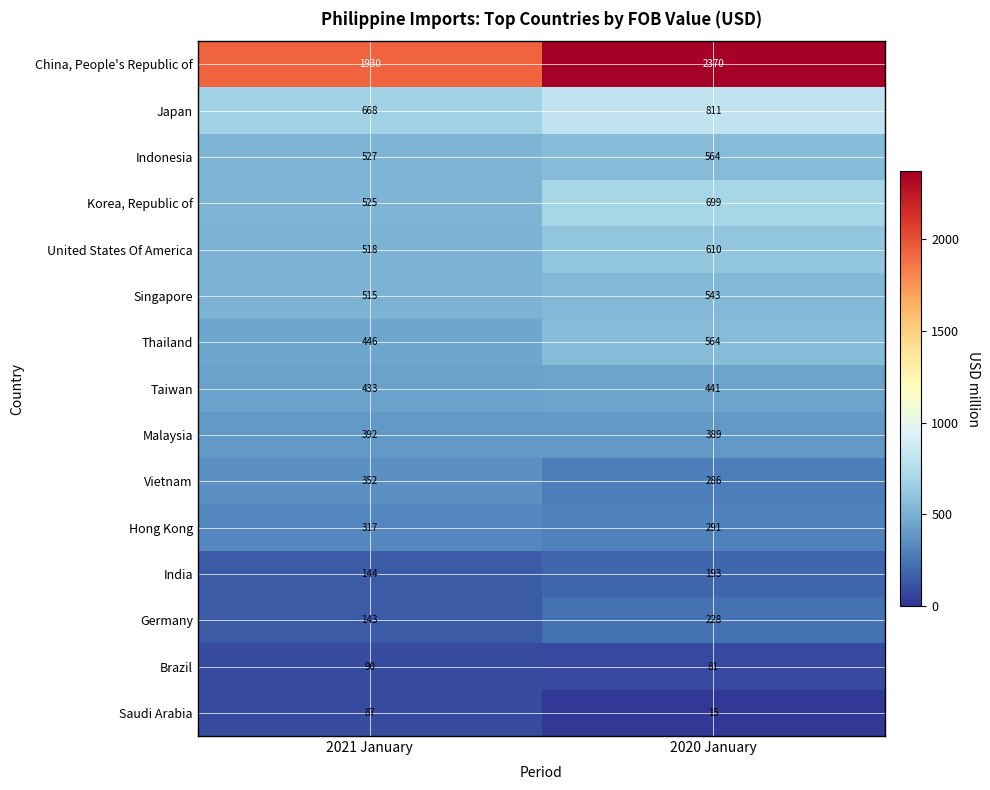

Is it true that Brazil equals 29 at 2020 January?

False